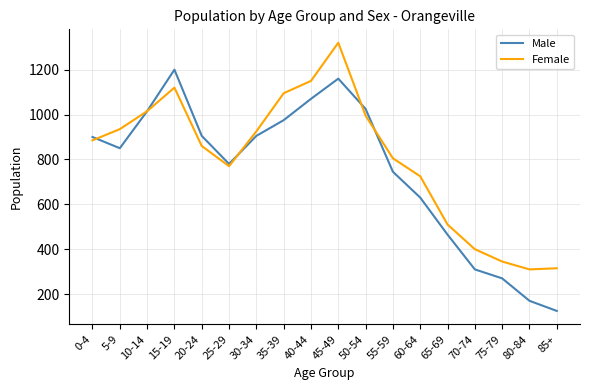

What is the lowest value of the Female series?

310